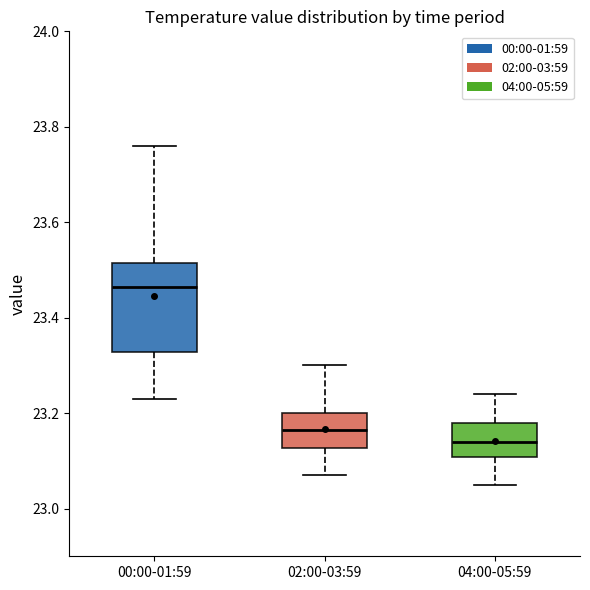

Reading left to right, read every box against the y-axis: the position of its median line, the range the box covers, and the ends of its whiskers. The values are not printed on the chart, so give them approximately, as read against the axis.

00:00-01:59: median 23.46, box 23.32 to 23.52, whiskers 23.24 to 23.76
02:00-03:59: median 23.16, box 23.12 to 23.20, whiskers 23.08 to 23.30
04:00-05:59: median 23.14, box 23.10 to 23.18, whiskers 23.06 to 23.24